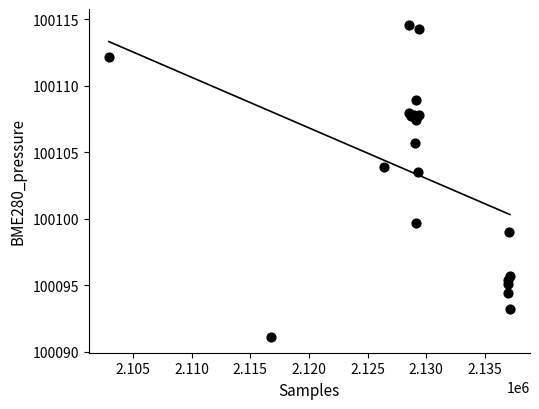

What Y value in the scatter plot is closest to 100102?

100103.5